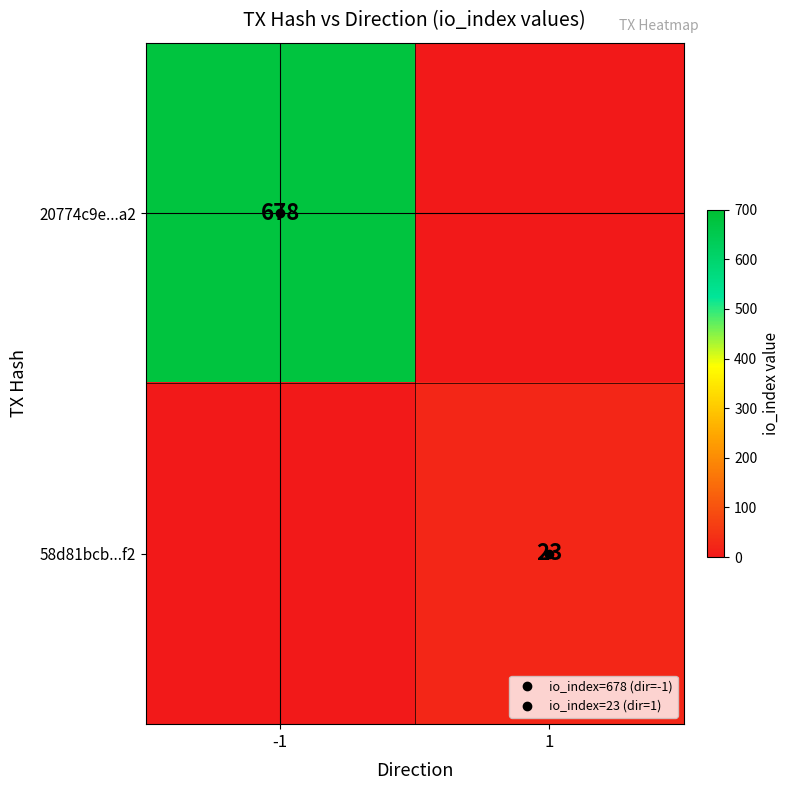

Is it true that 20774c9e...a2 equals 172 at -1?

False